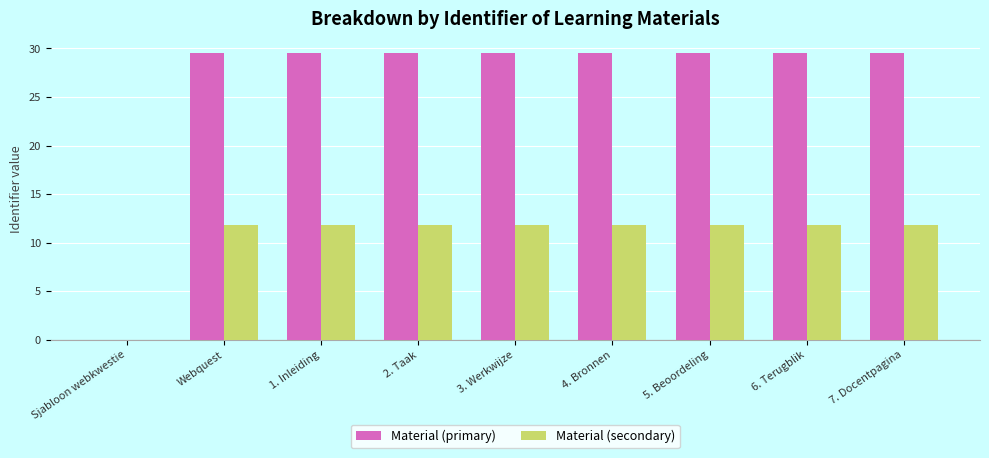

Reading left to right, list all the values displayed in this chart.

Material (primary): 0.0	29.5	29.5	29.5	29.5	29.5	29.5	29.5	29.5
Material (secondary): 0.0	11.8	11.8	11.8	11.8	11.8	11.8	11.8	11.8